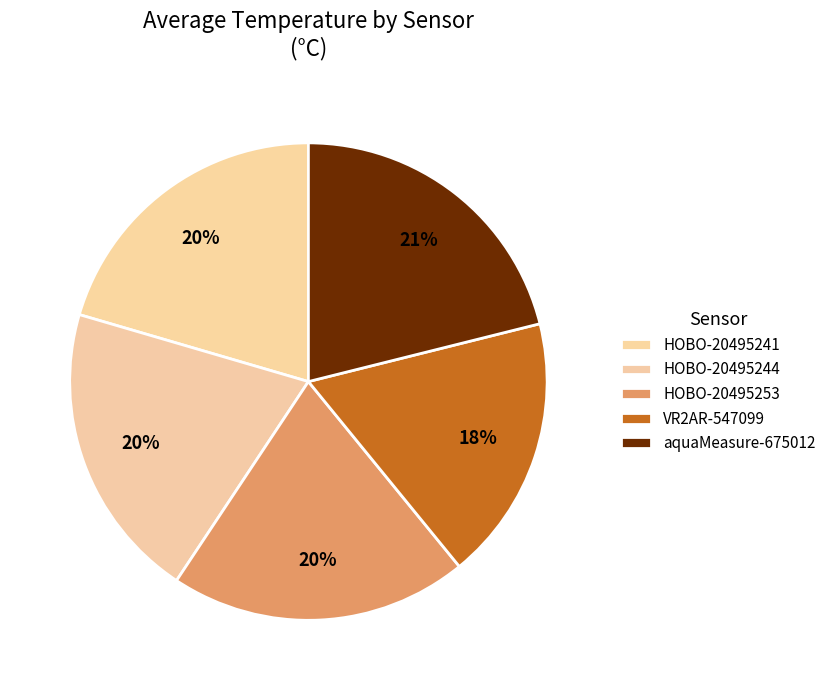

True or false: HOBO-20495241 accounts for 33% of the total.

False